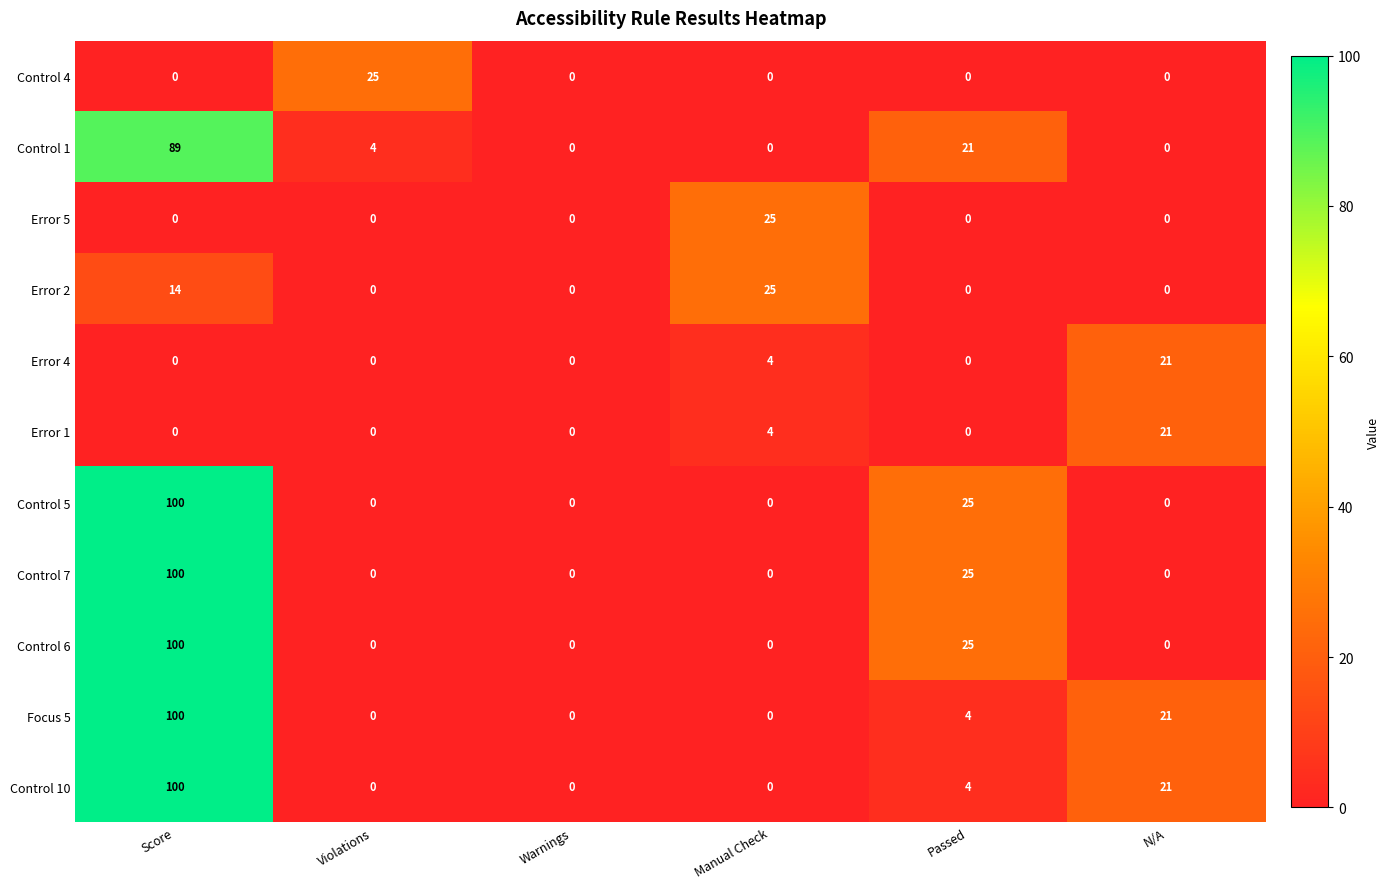

At which label is Control 6 closest to 50?

Passed